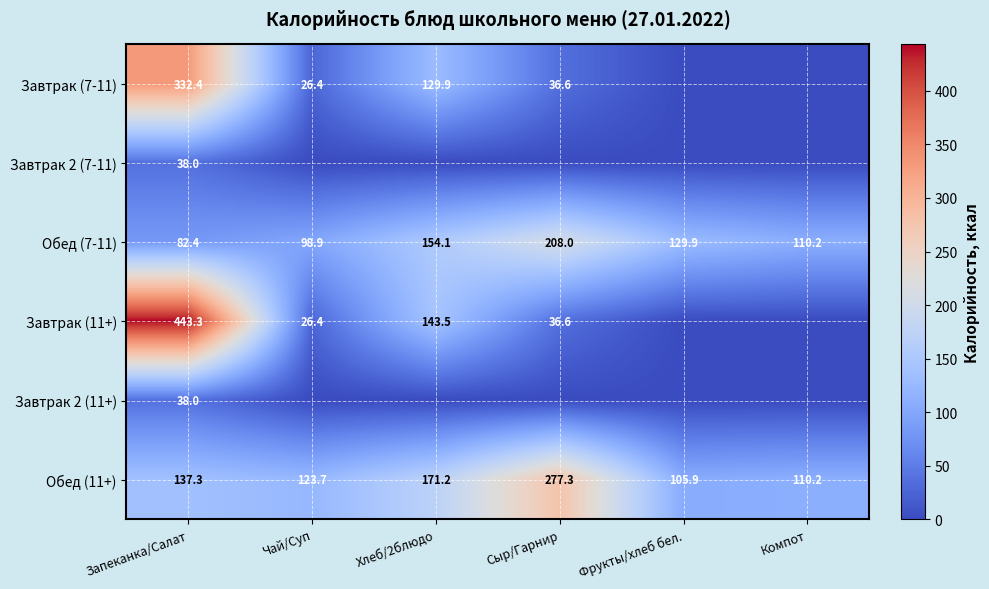

What is the sum of the Обед (11+) values at Хлеб/2блюдо and Запеканка/Салат?

308.5